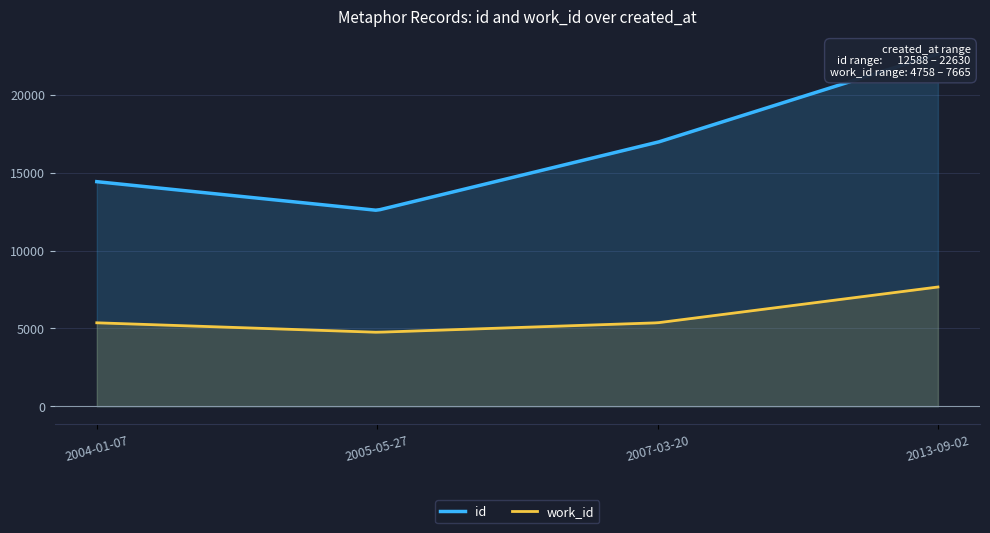

What is the difference between the maximum and minimum values in the id series?

10042